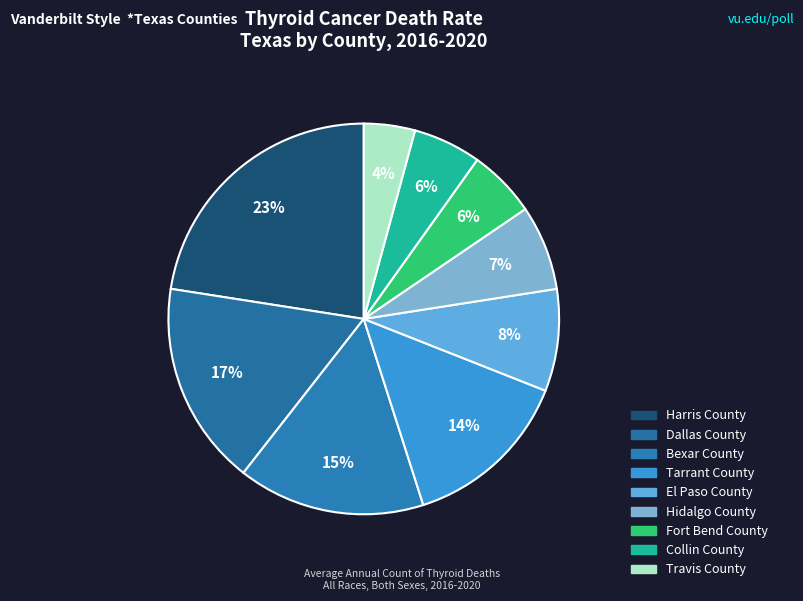

How many segments does this pie chart have?

9